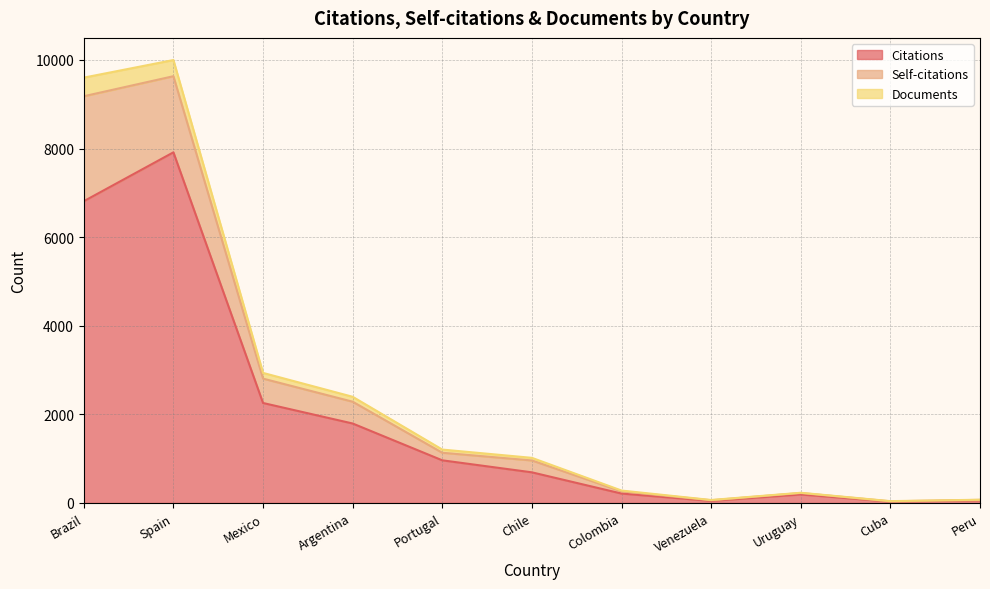

At which label is Citations closest to 3972?

Mexico